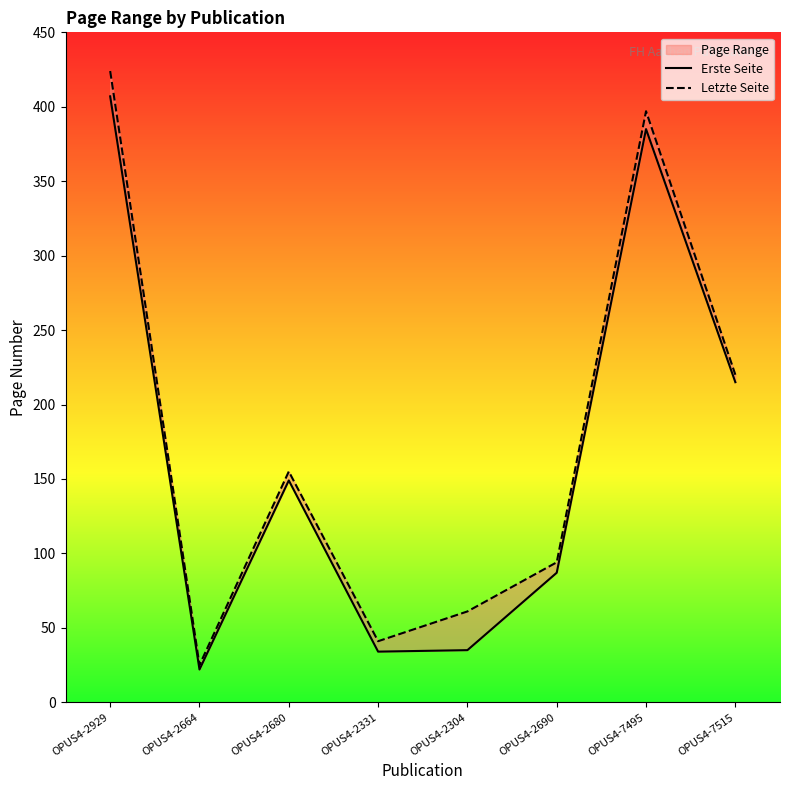

List the series in order of their overall mean, lowest first.

Erste Seite, Letzte Seite